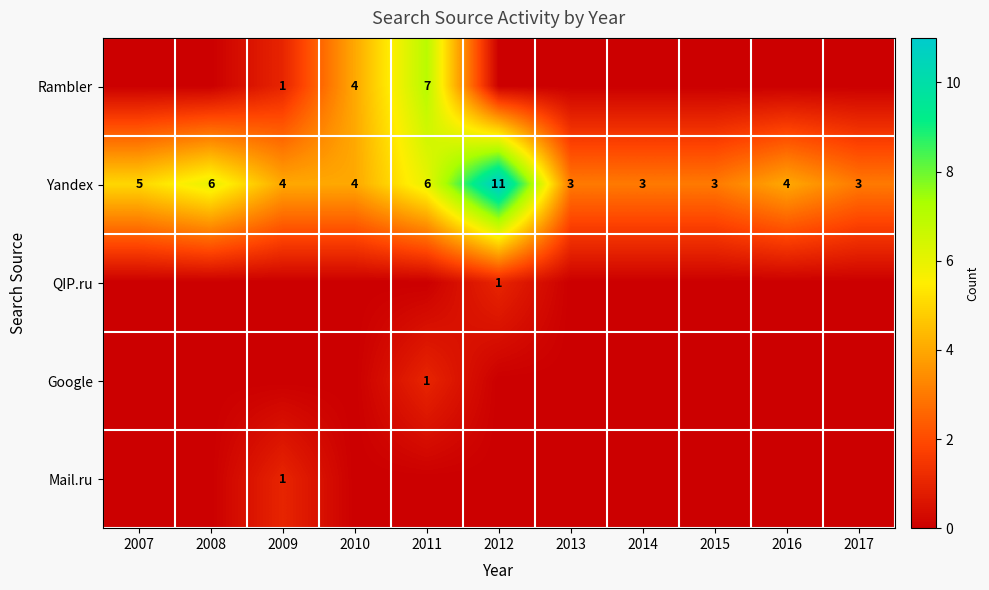

How many distinct data groups are displayed?

5